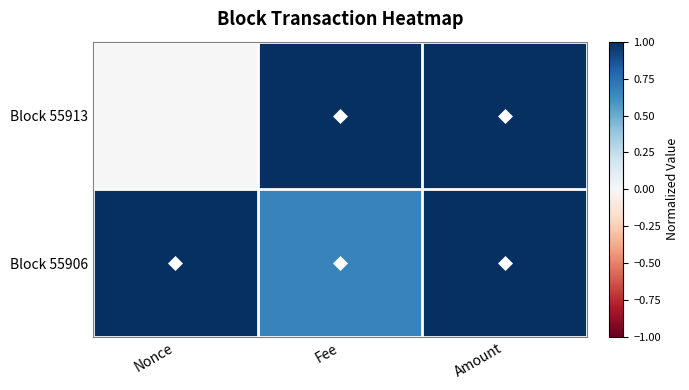

Rank the series at Nonce from highest to lowest value.

Block 55906, Block 55913